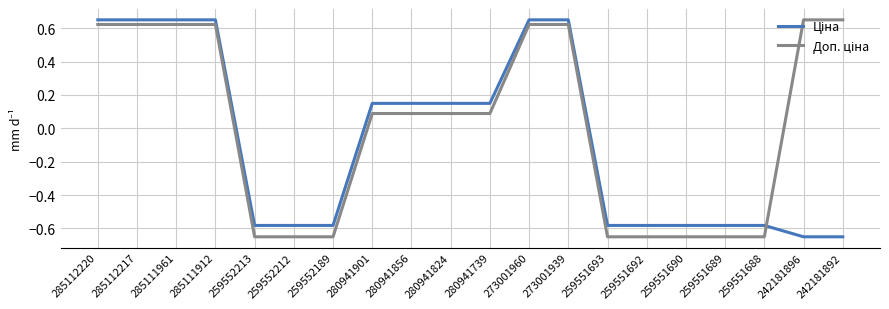

What is the total value across all series at 285111912?

1.3